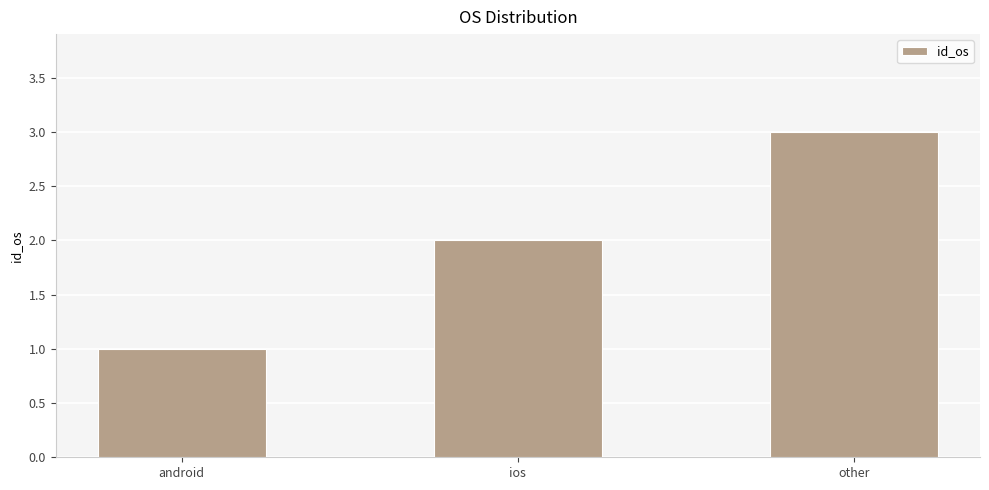

Count the number of data series in this chart.

1